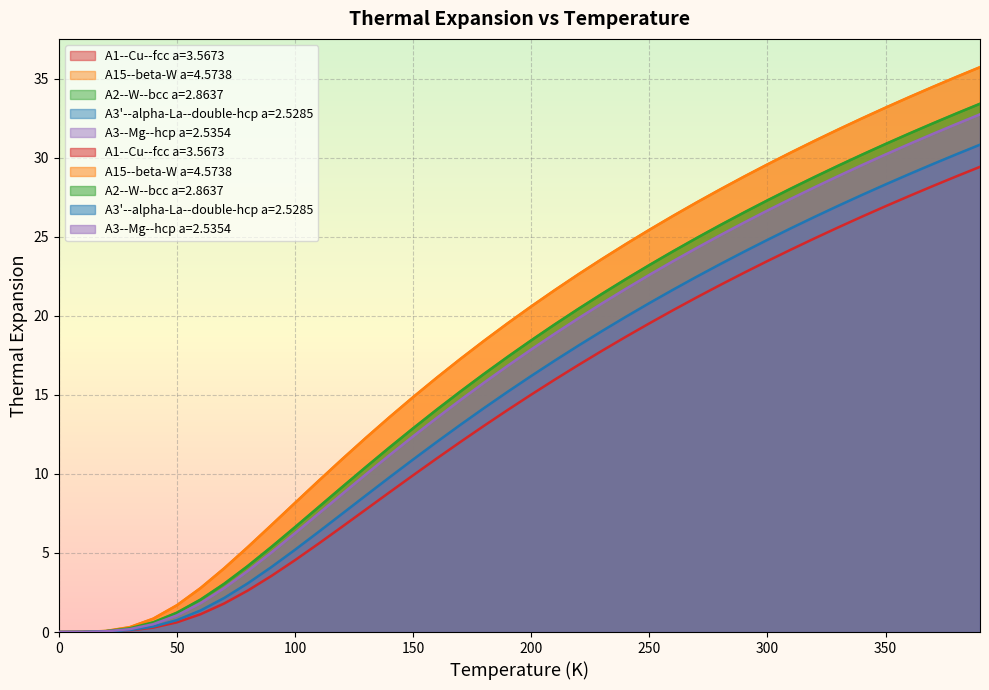

The value of A3--Mg--hcp a=2.5354 at 260.0 is 23.5. True or false?

True